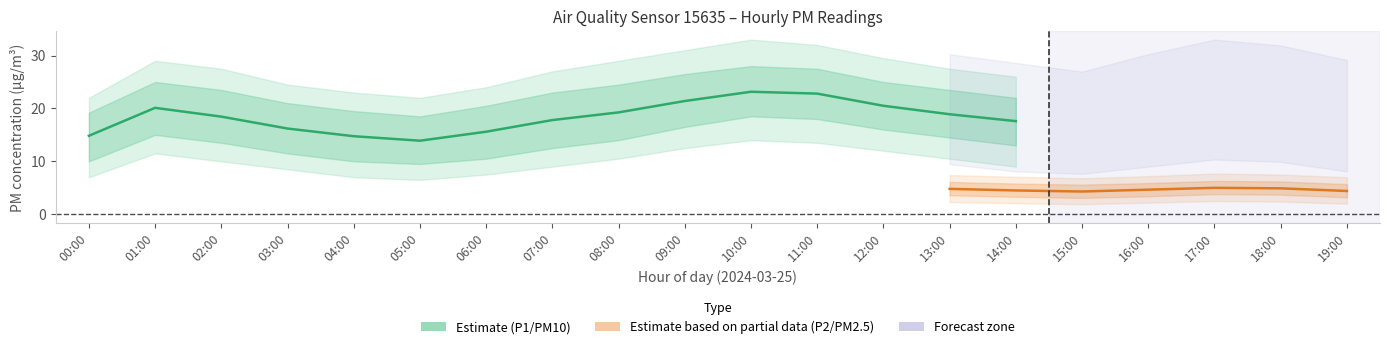

Does the chart have visible grid lines?

No